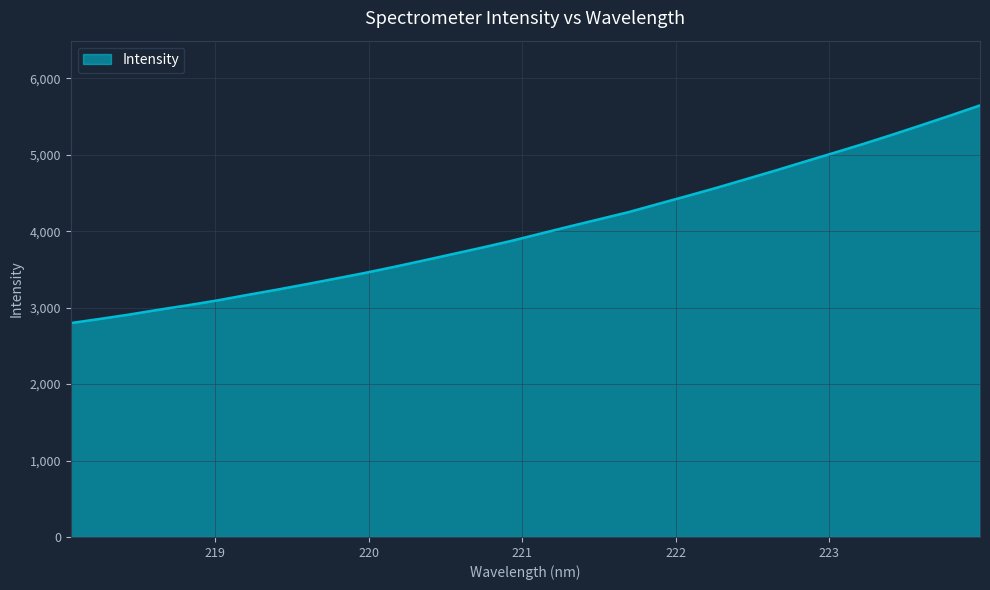

What is the average value?

4026.9